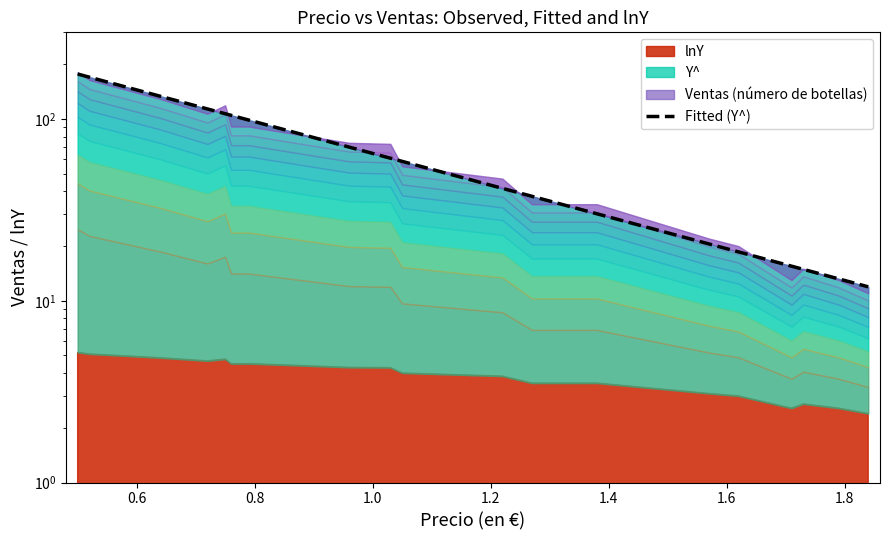

How many data points does each series have?

19